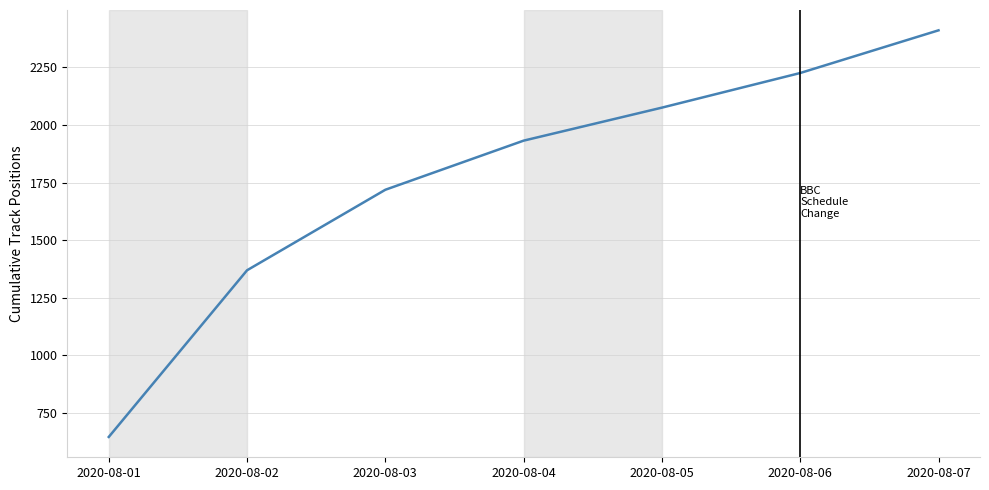

The chart shows a value of 447.7 at 2020-08-04. True or false?

False